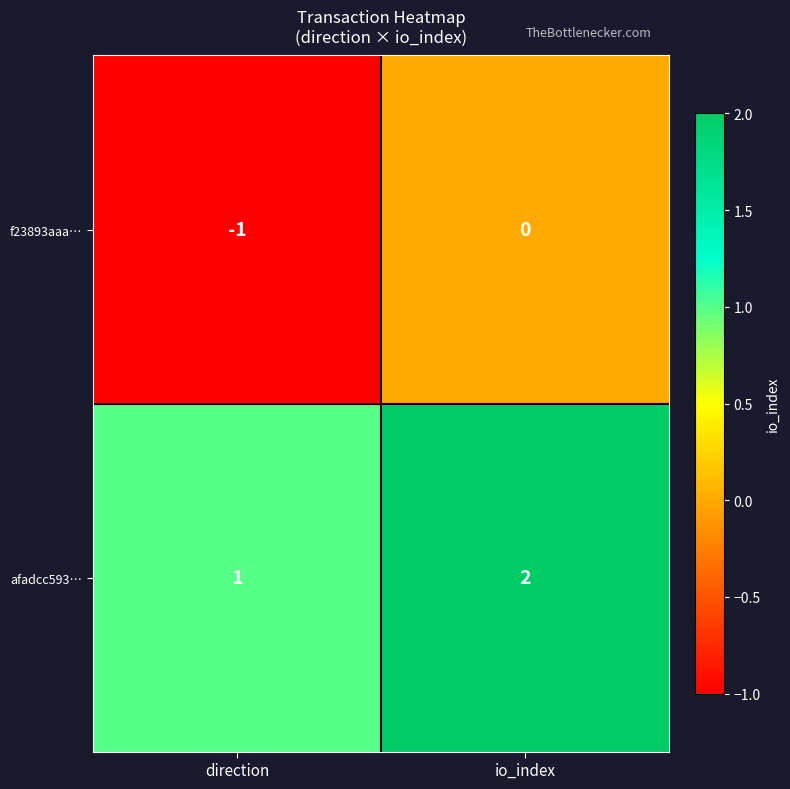

Rank the series by their average value, from highest to lowest.

afadcc593…, f23893aaa…